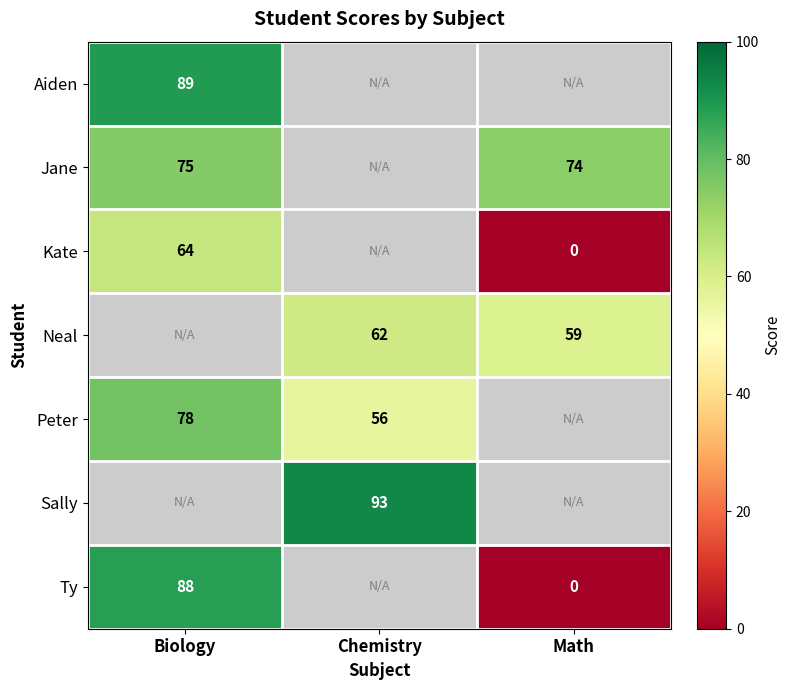

The value of Peter at Chemistry is 56. True or false?

True